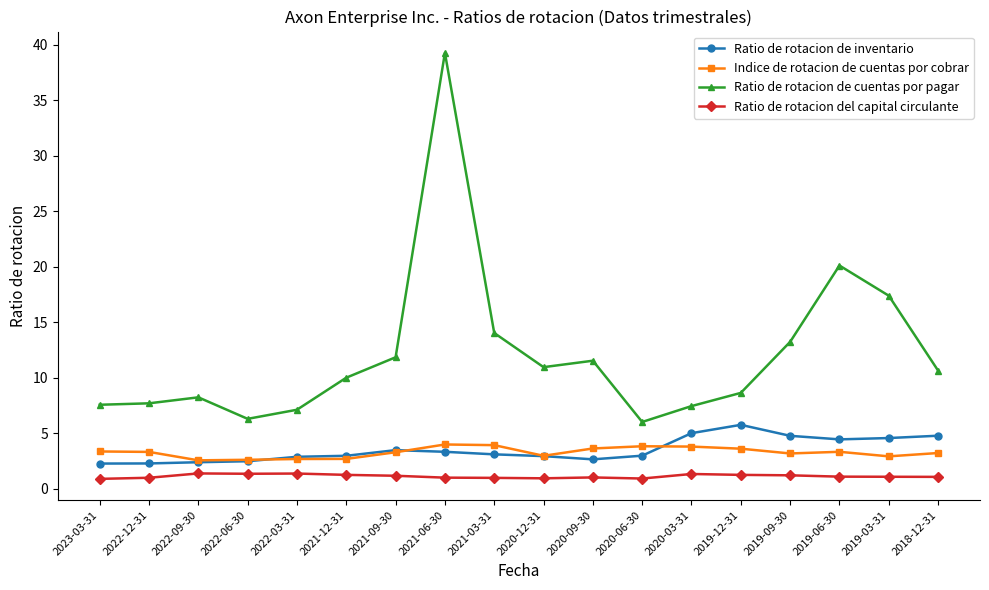

What is the difference between the highest and lowest values at 2020-03-31?

6.1